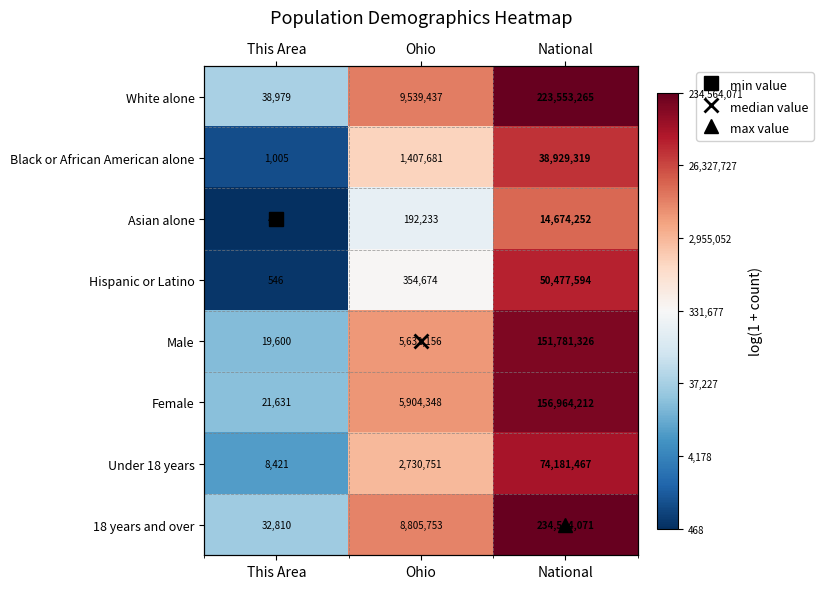

Is the value of Hispanic or Latino at This Area greater than the value of Asian alone at Ohio?

No